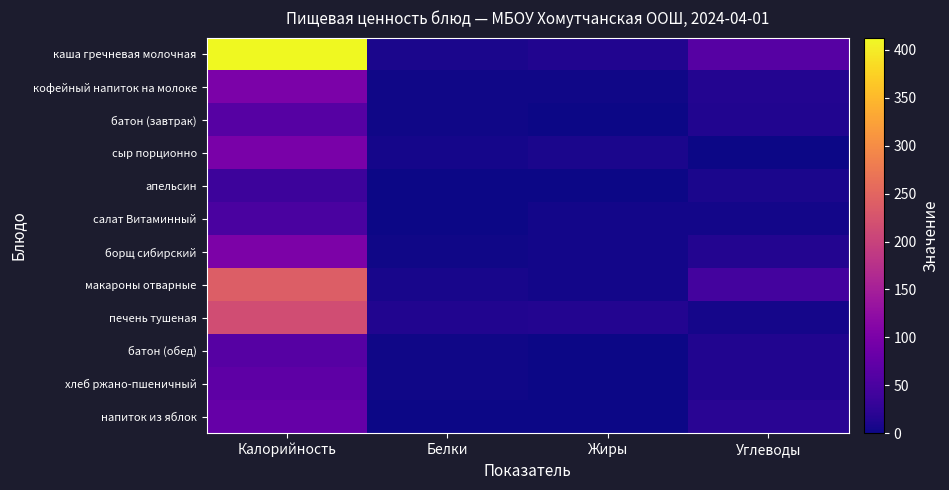

Which series has the widest spread of values?

каша гречневая молочная